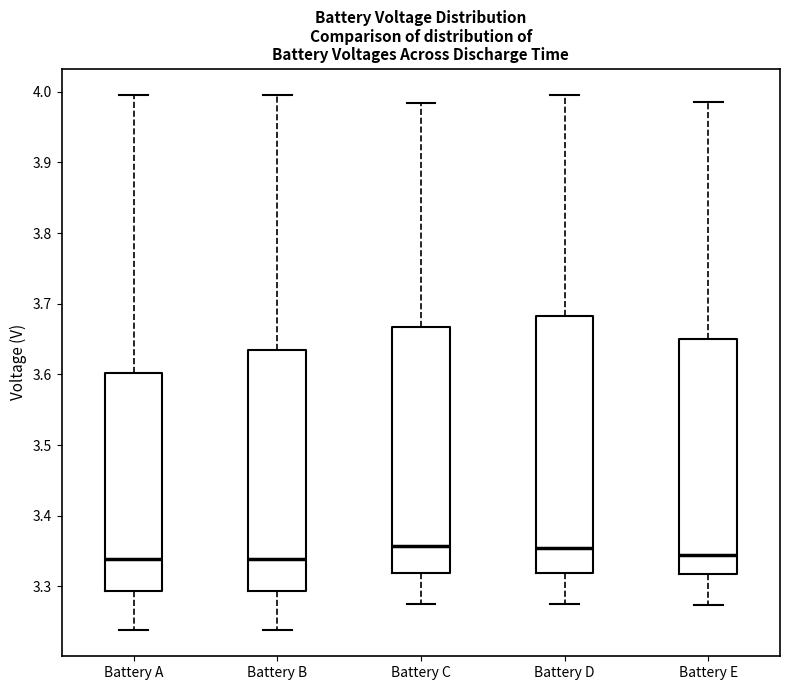

Reading left to right, transcribe this box plot: for each box, give where its median line is, the range the box spans, and where its two whiskers end, as read against the y-axis. The values are not printed on the chart, so give them approximately, as read against the axis.

Battery A: median 3.34, box 3.29 to 3.60, whiskers 3.24 to 4.00
Battery B: median 3.34, box 3.29 to 3.63, whiskers 3.24 to 4.00
Battery C: median 3.36, box 3.32 to 3.67, whiskers 3.28 to 3.98
Battery D: median 3.35, box 3.32 to 3.68, whiskers 3.28 to 4.00
Battery E: median 3.34, box 3.32 to 3.65, whiskers 3.27 to 3.99